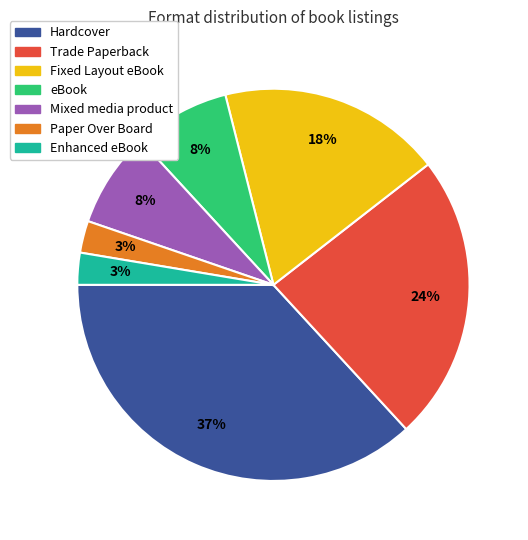

True or false: Hardcover accounts for 37% of the total.

True